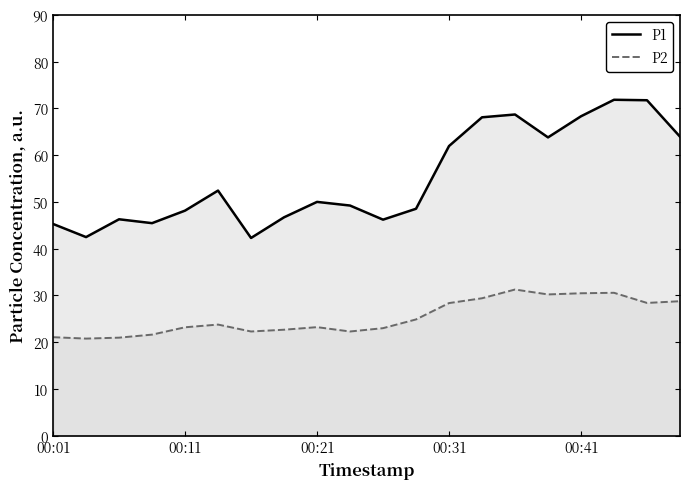

What is the difference between the maximum and minimum values in the P1 series?

29.6